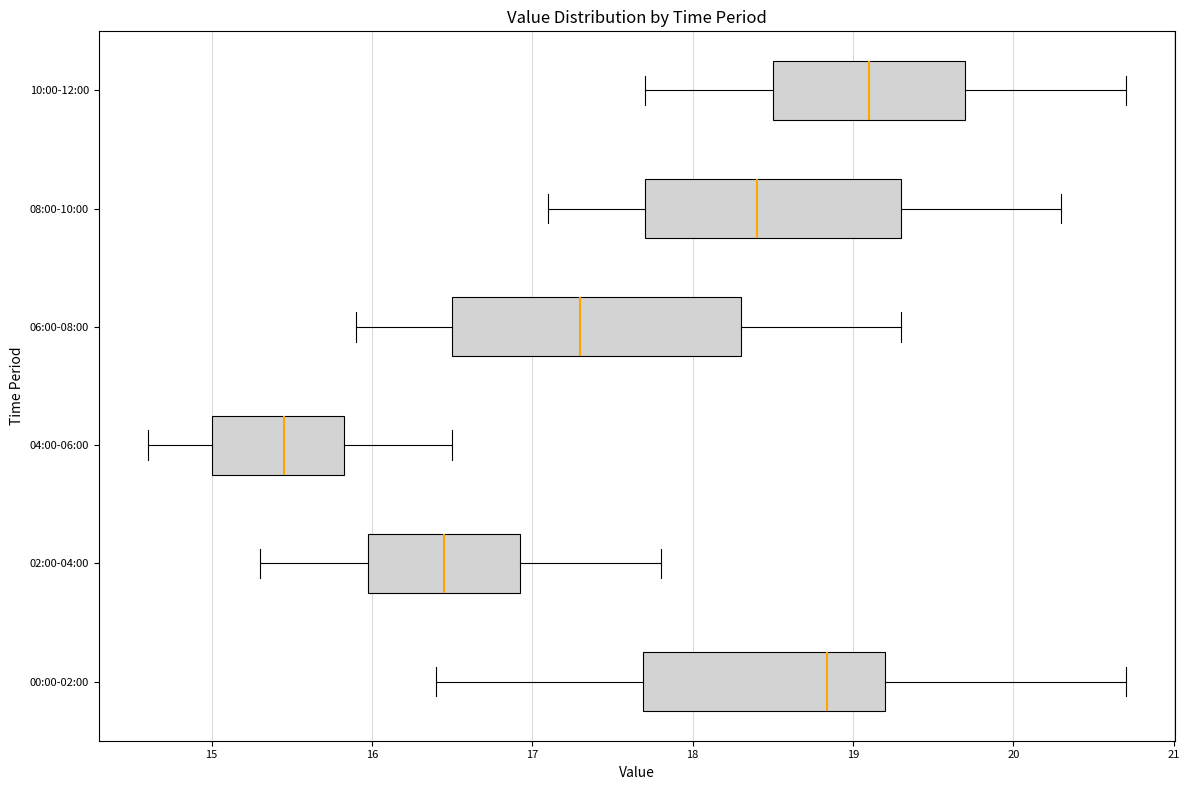

Which box is the widest, from its left edge to its right edge?

06:00-08:00